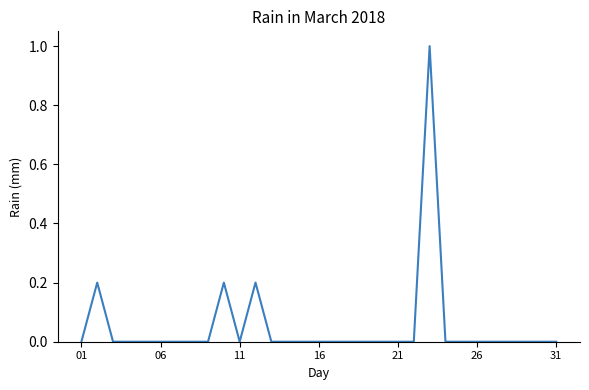

How many distinct data groups are displayed?

1